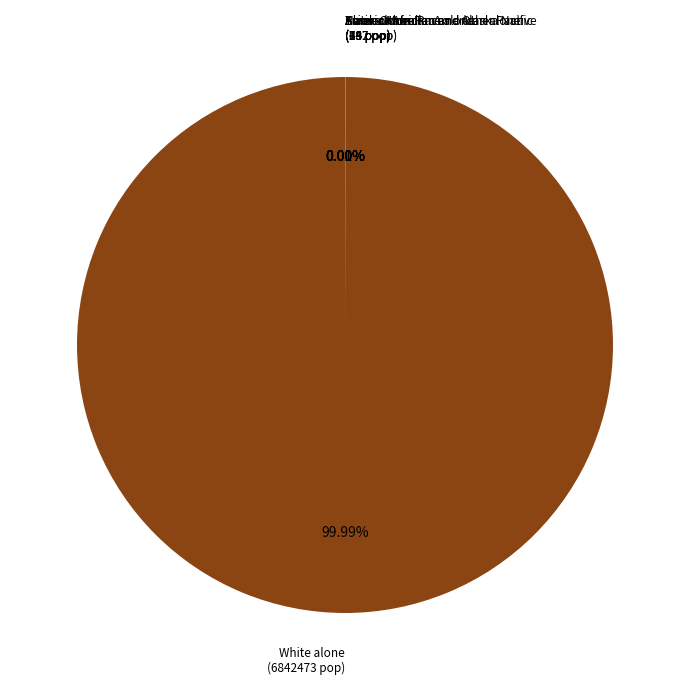

Which slice represents more than half of the pie?

White alone